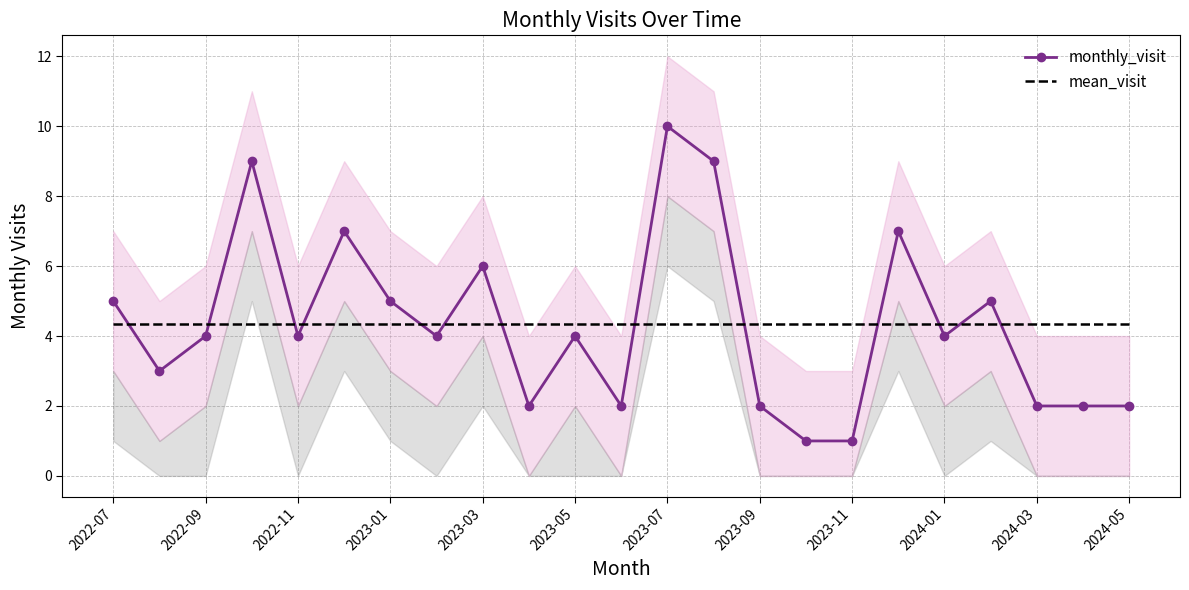

At how many categories does at least one series exceed 9?

1